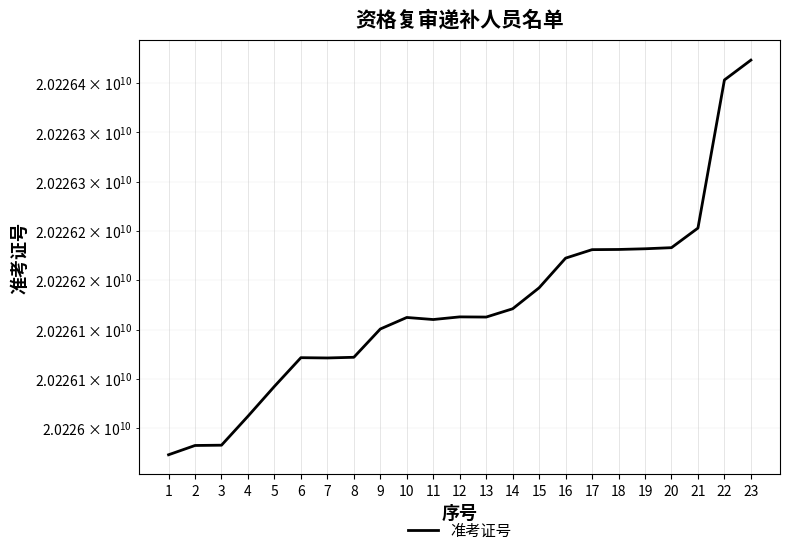

What is the difference between the values at 14 and 3?

138412